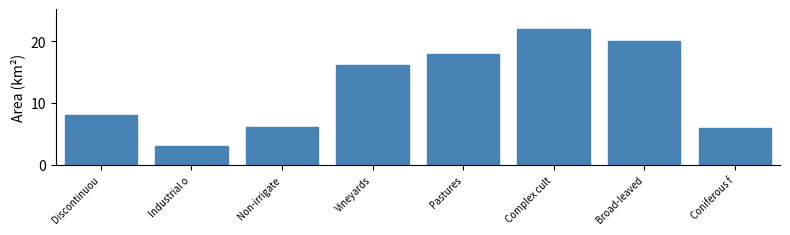

Reading left to right, what are all the values shown in this chart?

8.1	3.1	6.1	16.2	17.9	21.9	20.1	5.9